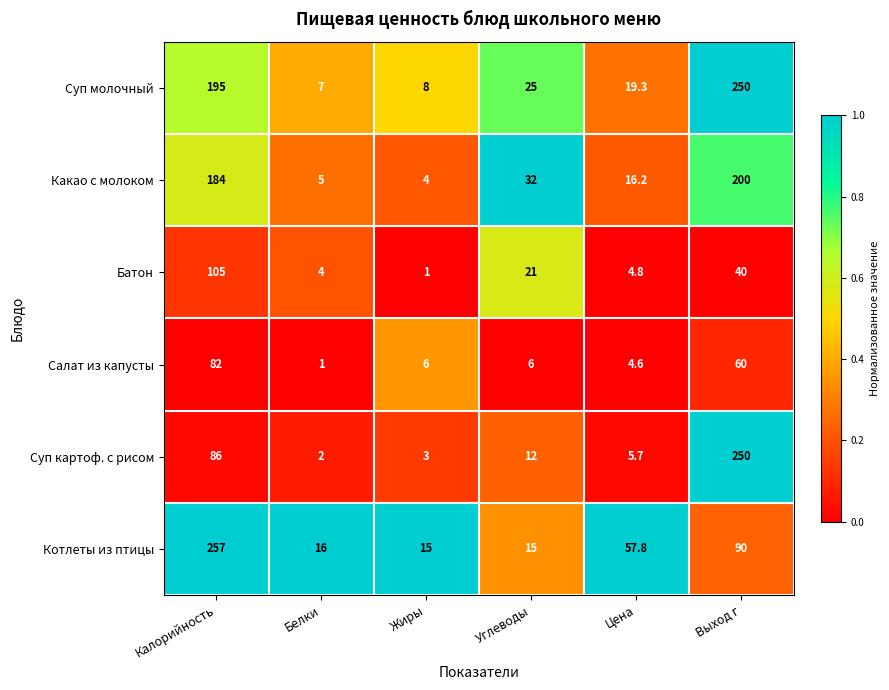

Which series has the largest range (max minus min)?

Суп картоф. с рисом